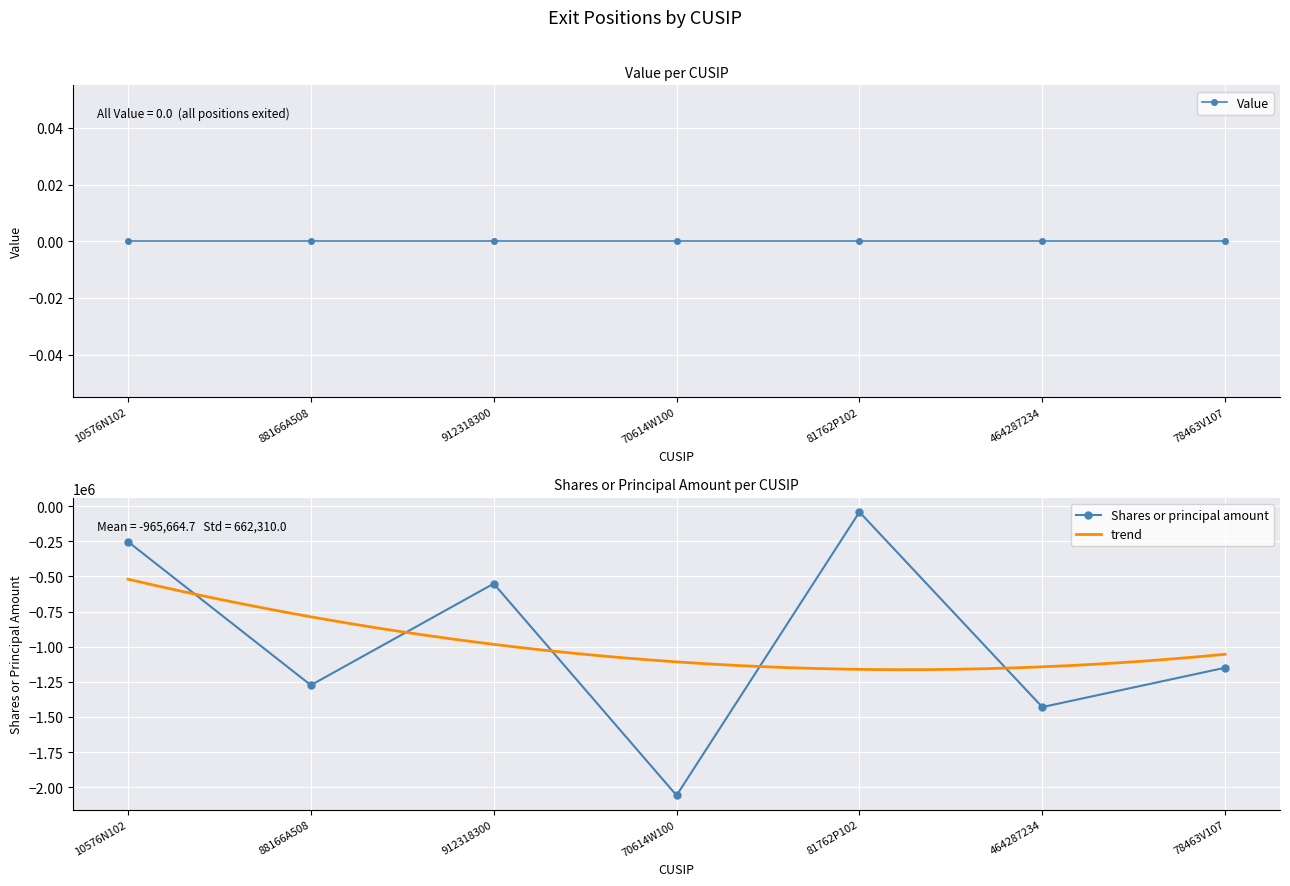

What is the difference between the maximum and minimum values?

2016439